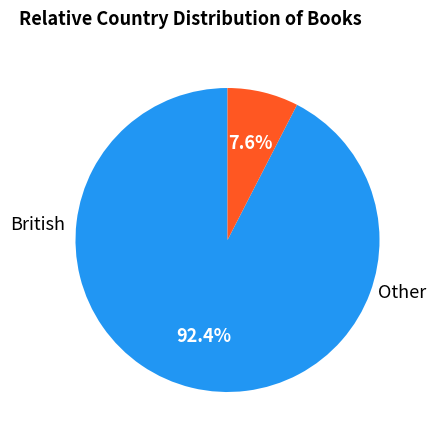

Does any single category account for the majority?

Yes